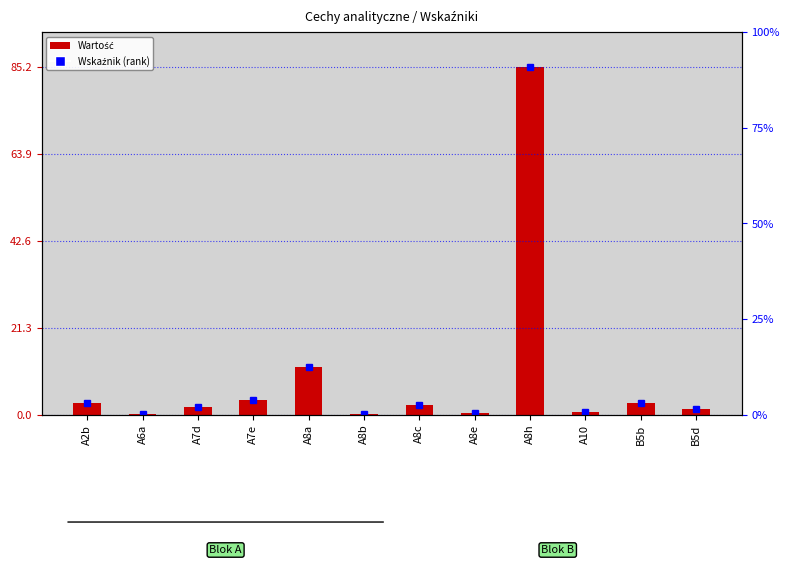

Rank the categories by value from highest to lowest.

A8h, A8a, A7e, A2b, B5b, A8c, A7d, B5d, A10, A8e, A8b, A6a